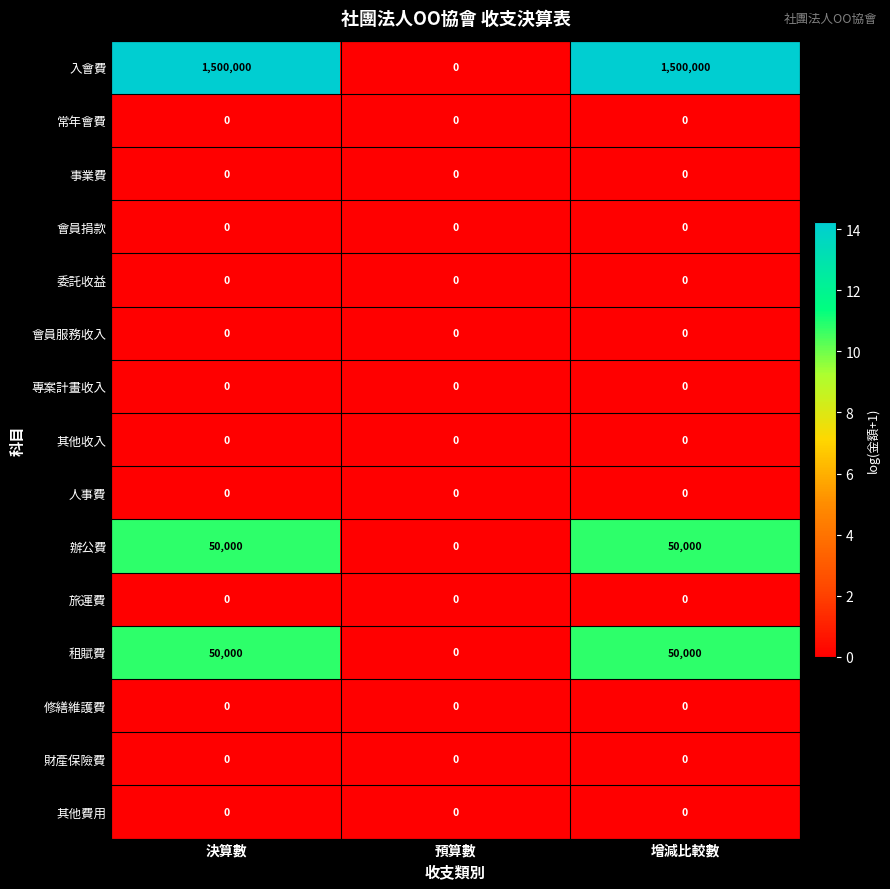

The value of 辦公費 at 預算數 is 0. True or false?

True